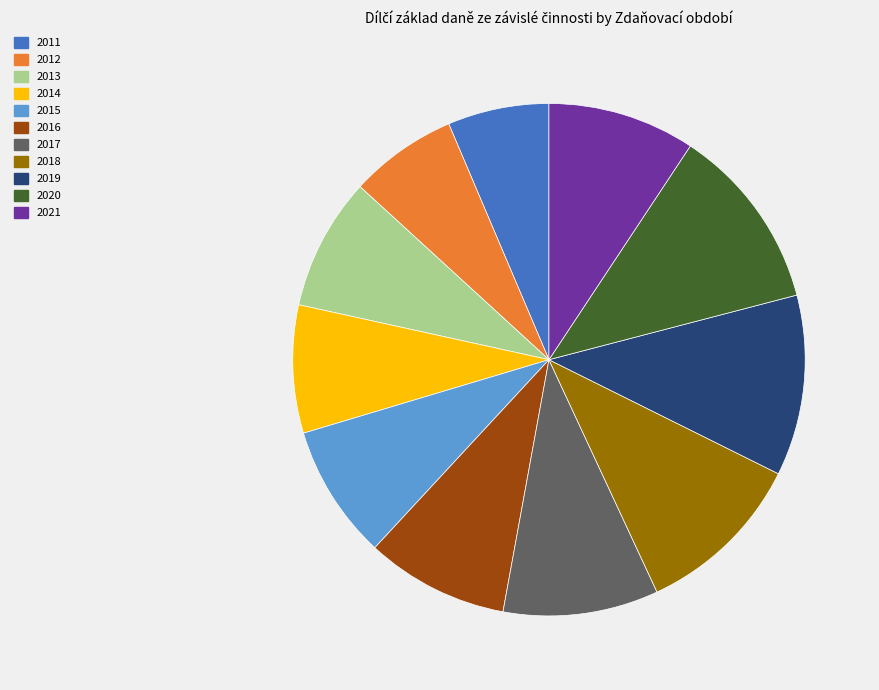

The 2019 slice represents 11% of the pie. True or false?

True